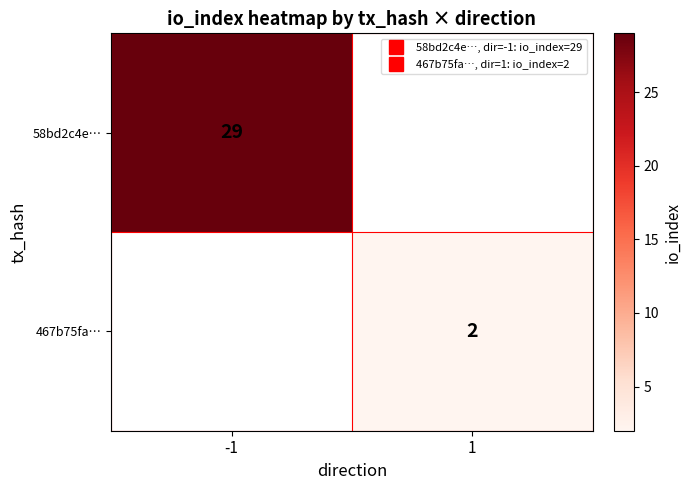

Which series has the largest range (max minus min)?

58bd2c4e…